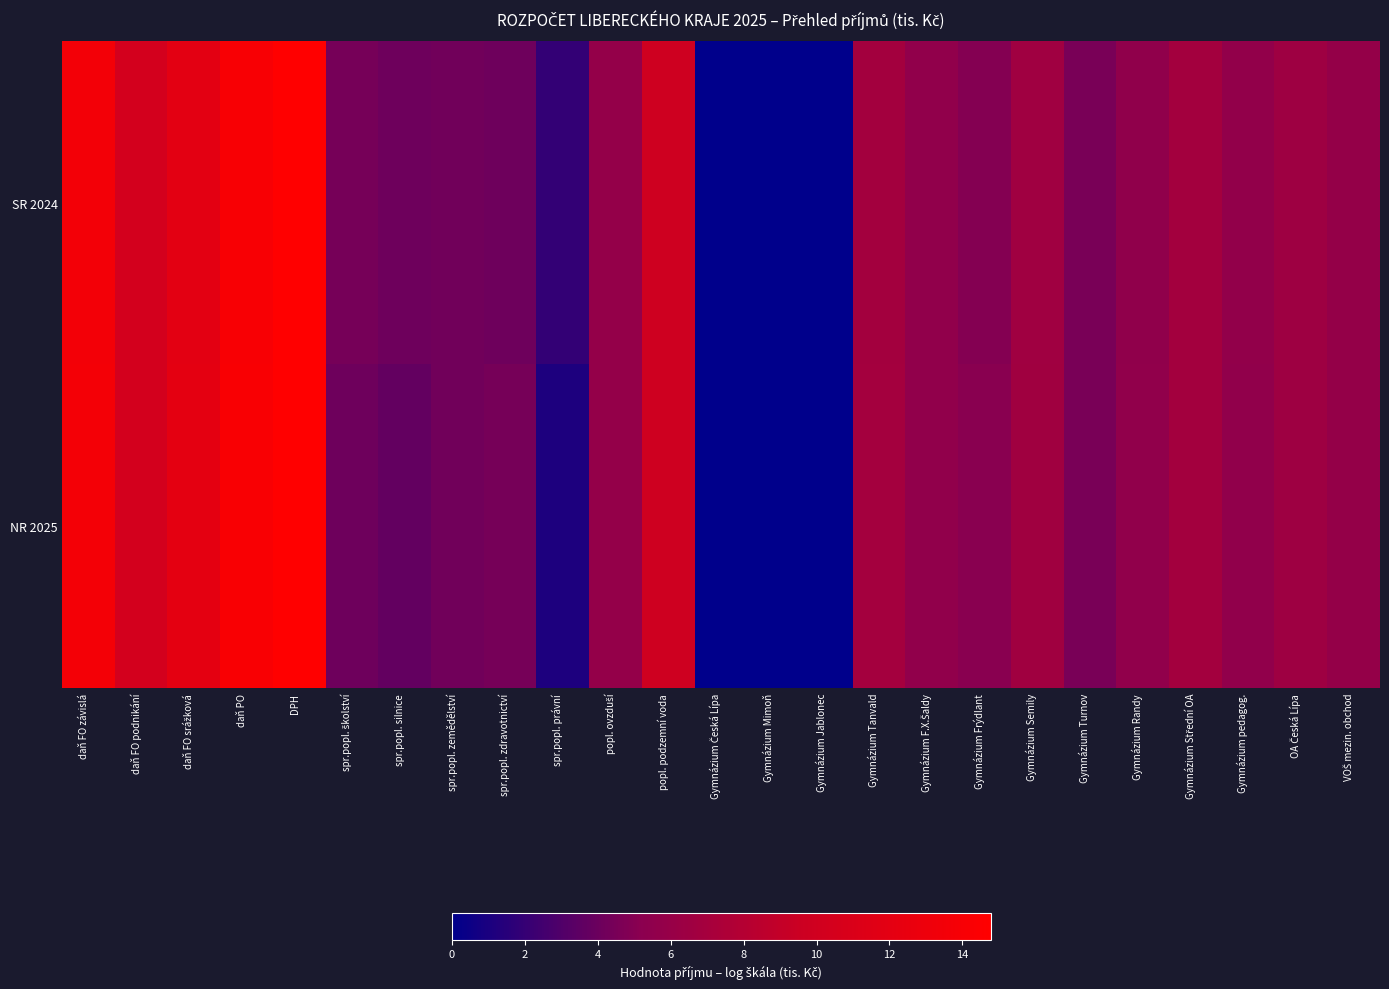

Reading left to right, list all the values displayed in this chart.

SR 2024: daň FO závislá=13.6	daň FO podnikání=10.3	daň FO srážková=11.9	daň PO=14.1	DPH=14.7	spr.popl. školství=4.4	spr.popl. silnice=4.1	spr.popl. zemědělství=4.3	spr.popl. zdravotnictví=4.1	spr.popl. právní=1.9	popl. ovzduší=5.8	popl. podzemní voda=9.9	Gymnázium Česká Lípa=0.0	Gymnázium Mimoň=0.0	Gymnázium Jablonec=0.0	Gymnázium Tanvald=6.9	Gymnázium F.X.Šaldy=5.7	Gymnázium Frýdlant=4.9	Gymnázium Semily=6.6	Gymnázium Turnov=4.5	Gymnázium Randy=5.6	Gymnázium Střední OA=6.8	Gymnázium pedagog.=5.7	OA Česká Lípa=6.5	VOŠ mezin. obchod=5.9
NR 2025: daň FO závislá=13.7	daň FO podnikání=10.3	daň FO srážková=12.1	daň PO=14.1	DPH=14.8	spr.popl. školství=4.1	spr.popl. silnice=3.7	spr.popl. zemědělství=4.3	spr.popl. zdravotnictví=4.4	spr.popl. právní=1.1	popl. ovzduší=5.8	popl. podzemní voda=9.9	Gymnázium Česká Lípa=0.0	Gymnázium Mimoň=0.0	Gymnázium Jablonec=0.0	Gymnázium Tanvald=6.9	Gymnázium F.X.Šaldy=5.7	Gymnázium Frýdlant=5.1	Gymnázium Semily=6.7	Gymnázium Turnov=4.5	Gymnázium Randy=5.6	Gymnázium Střední OA=6.8	Gymnázium pedagog.=5.6	OA Česká Lípa=6.5	VOŠ mezin. obchod=5.9